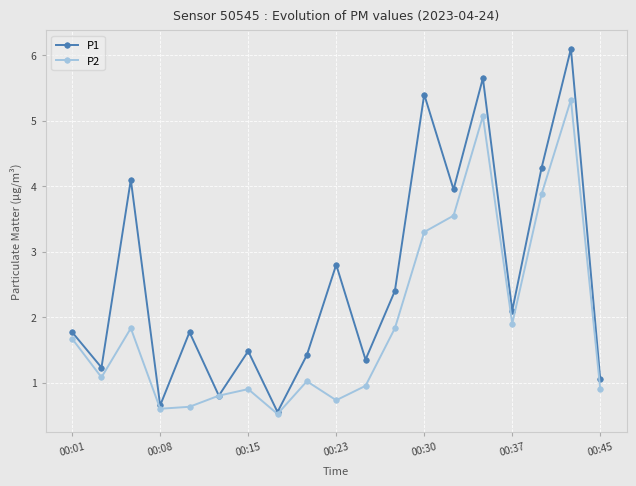

How many interior local peaks does the P1 series have?

7